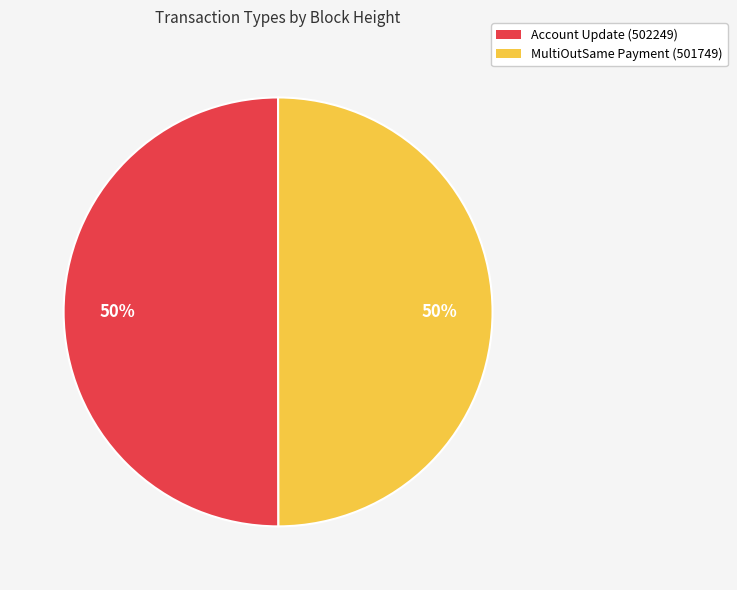

Combined, do Account Update (502249) and MultiOutSame Payment (501749) account for over 50%?

Yes